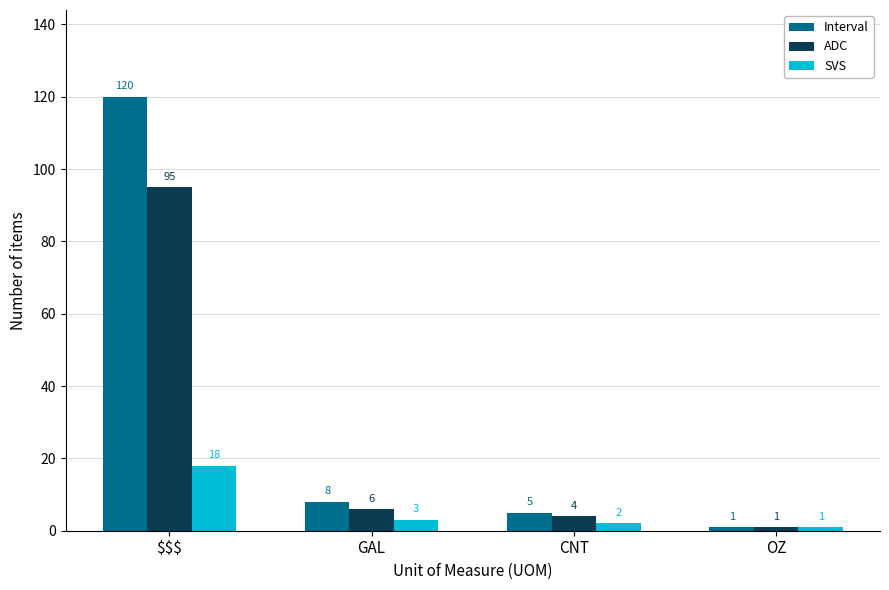

What position from the left is GAL?

2